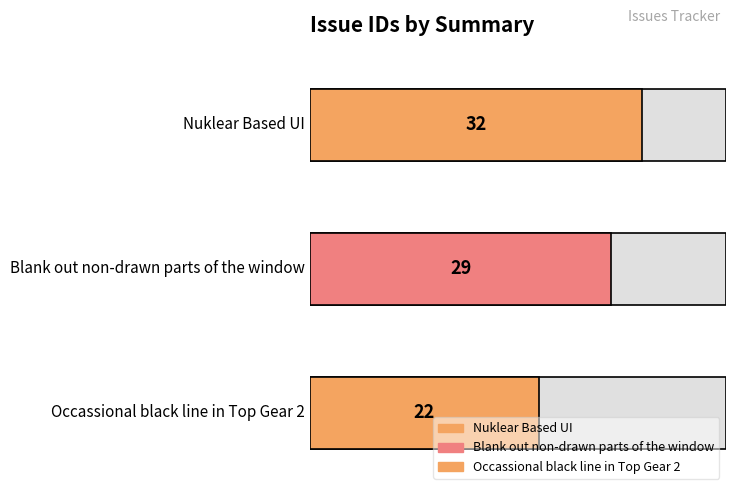

Approximately how many times larger is the value at Blank out non-drawn parts of the window compared to Nuklear Based UI?

0.9